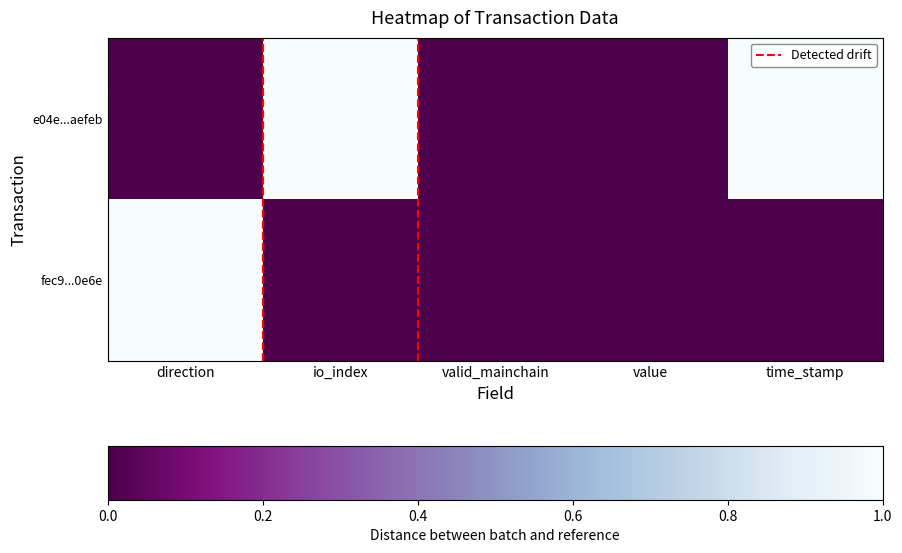

Reading left to right, what are all the values shown in this chart?

e04e...aefeb: direction=0	io_index=1	valid_mainchain=0	value=0	time_stamp=1
fec9...0e6e: direction=1	io_index=0	valid_mainchain=0	value=0	time_stamp=0